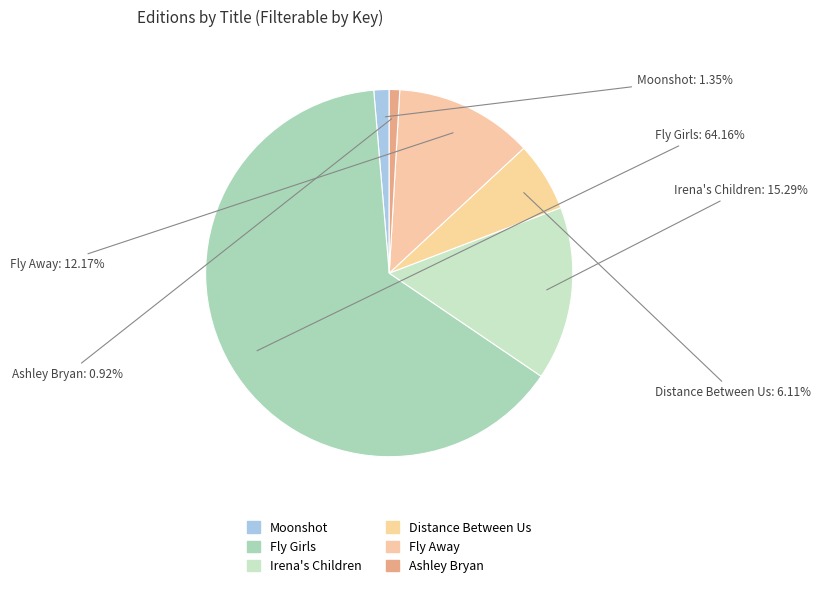

To the nearest percent, what is the combined percentage of Fly Girls and Moonshot?

66%